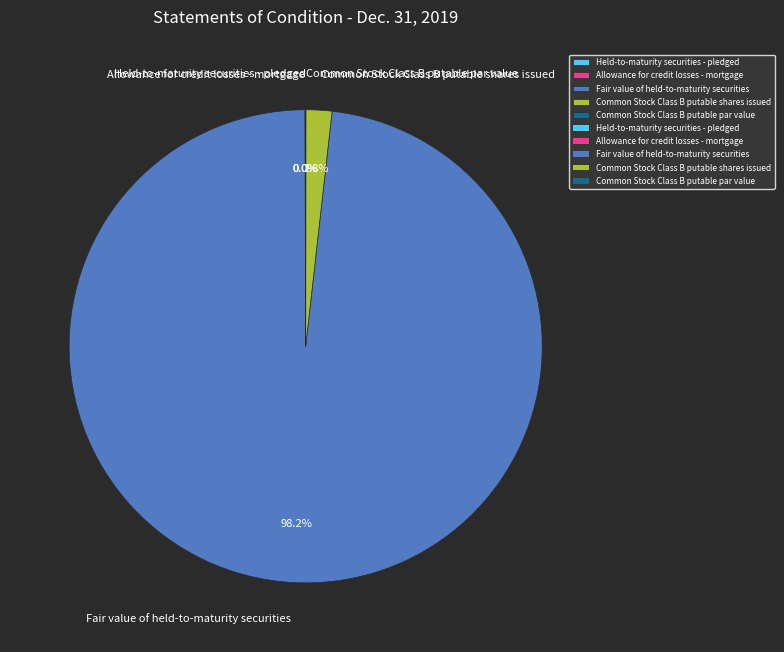

What portion of the pie excludes Common Stock Class B putable shares issued?

98.2%